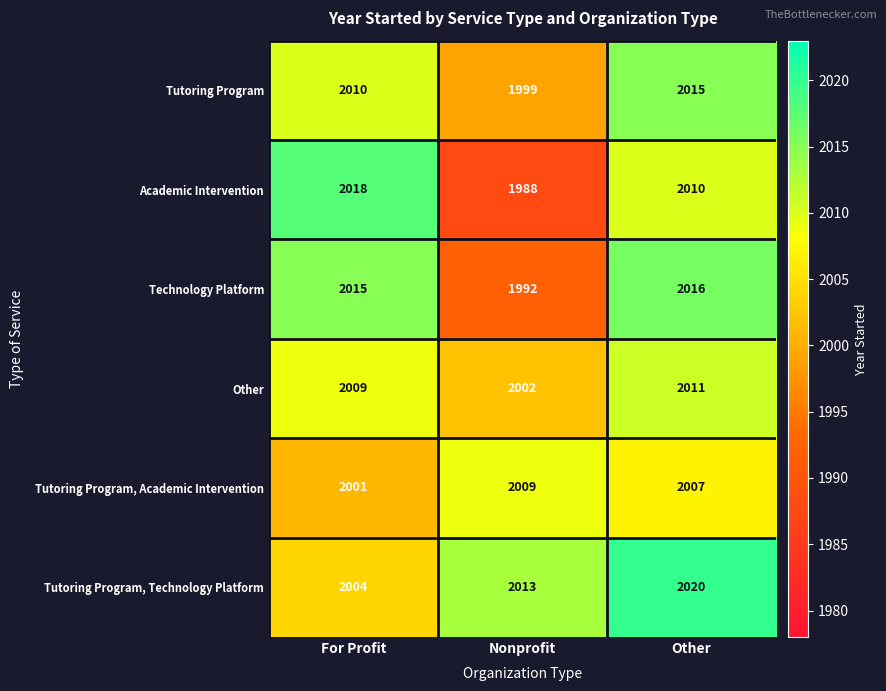

The value of Other at Nonprofit is 2002. True or false?

True